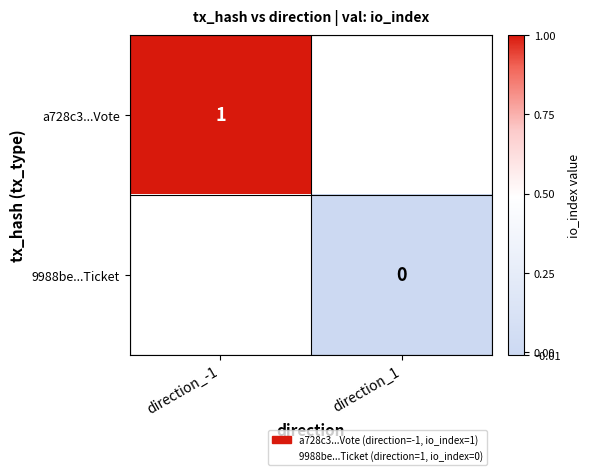

Is the value of 9988be...Ticket at direction_1 greater than the value of a728c3...Vote at direction_-1?

No